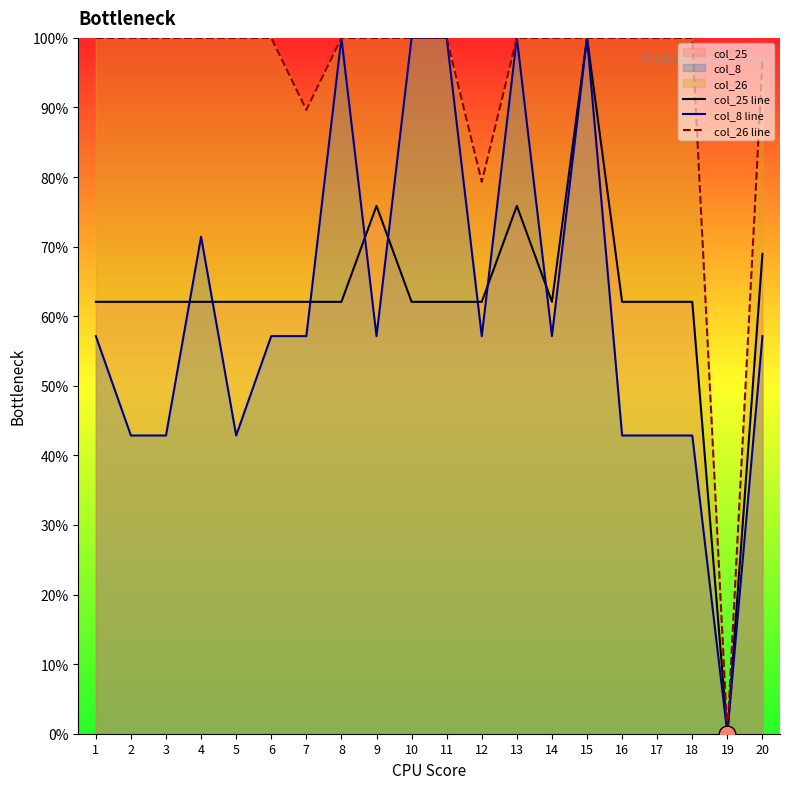

Read the col_26 line value at 5.

100.0